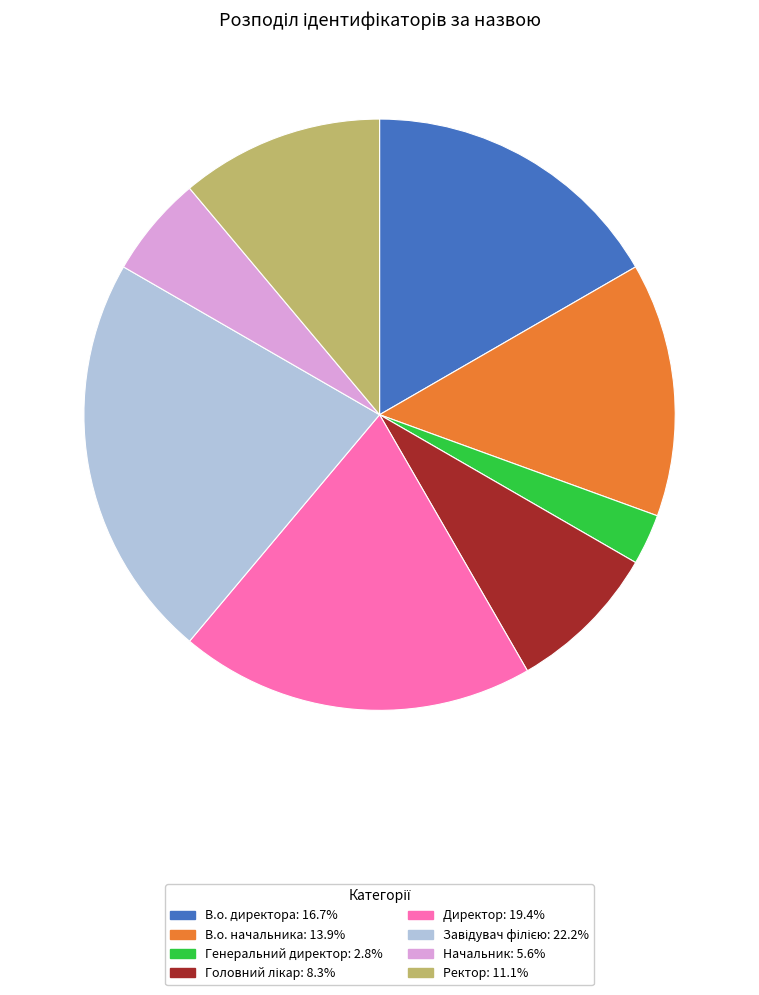

Approximately how many times larger is the value at Генеральний директор: 2.8% compared to Начальник: 5.6%?

0.5